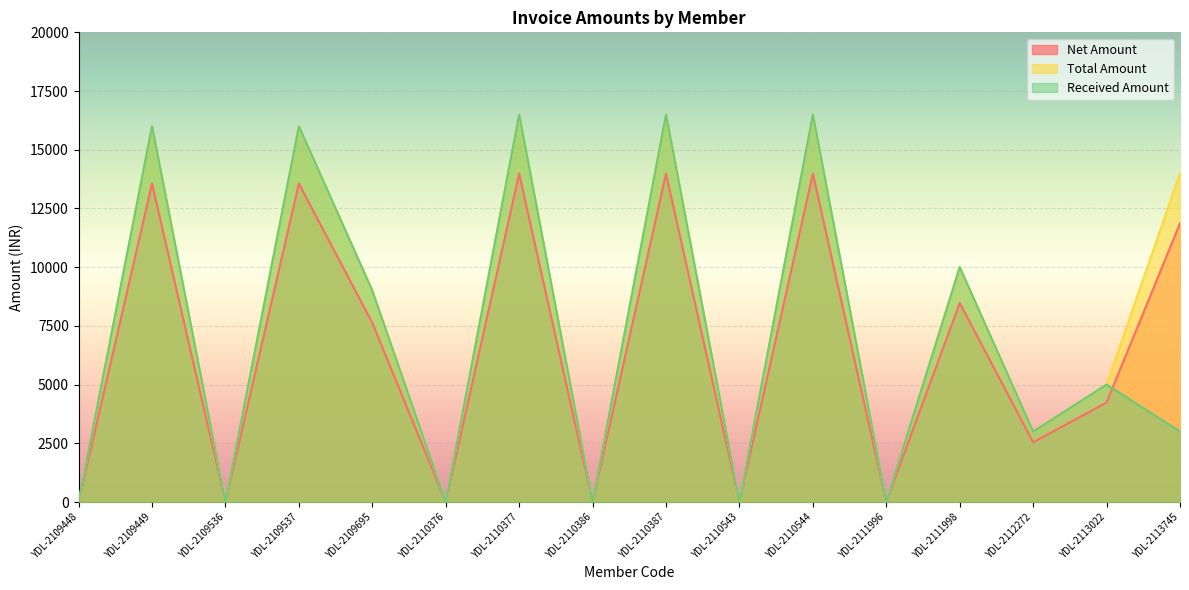

Rank the series by their maximum value, from lowest to highest.

Net Amount, Total Amount, Received Amount